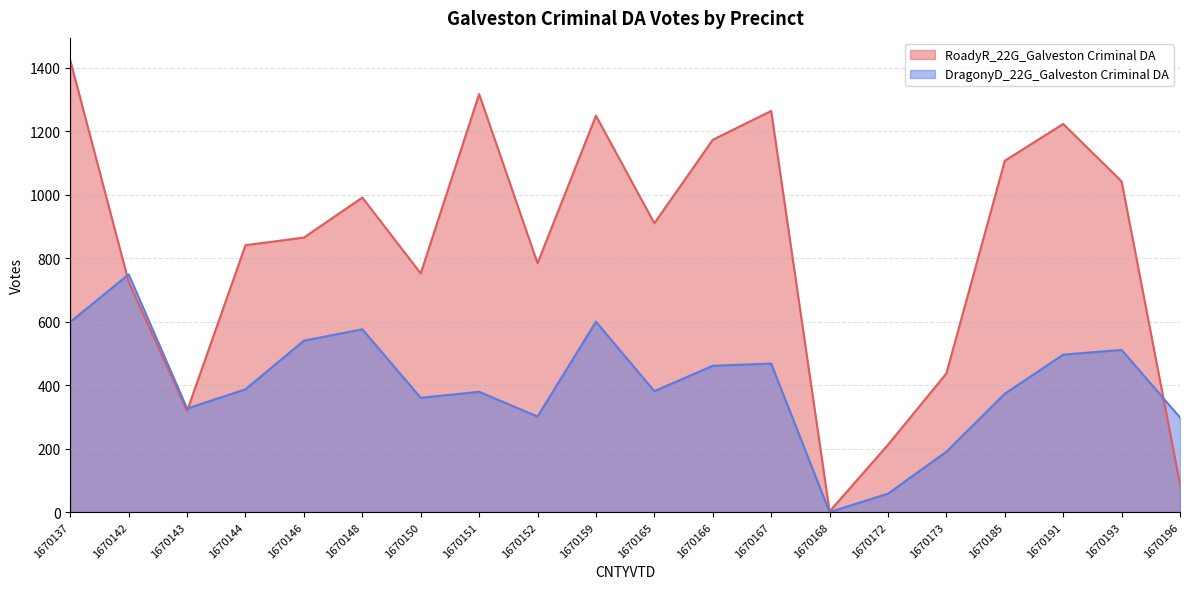

What is the value of the RoadyR_22G_Galveston Criminal DA point at the 12th from the left?

1173